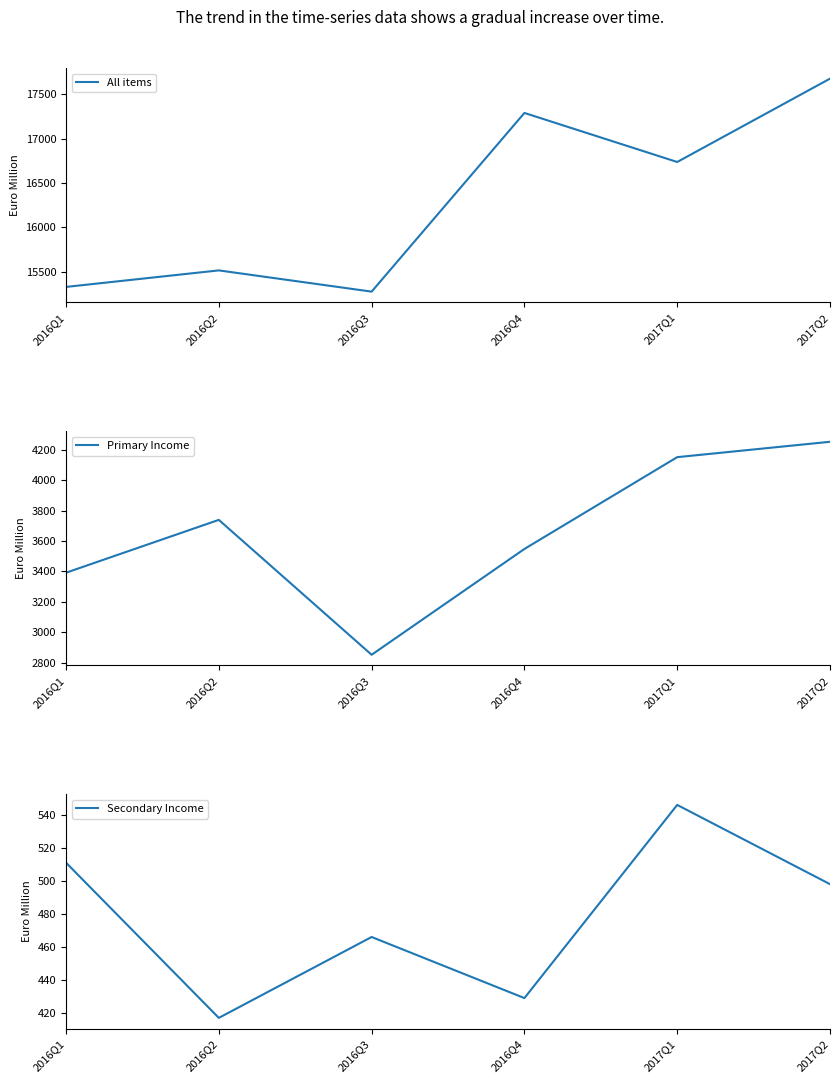

At which label is All items closest to 16476?

2017Q1